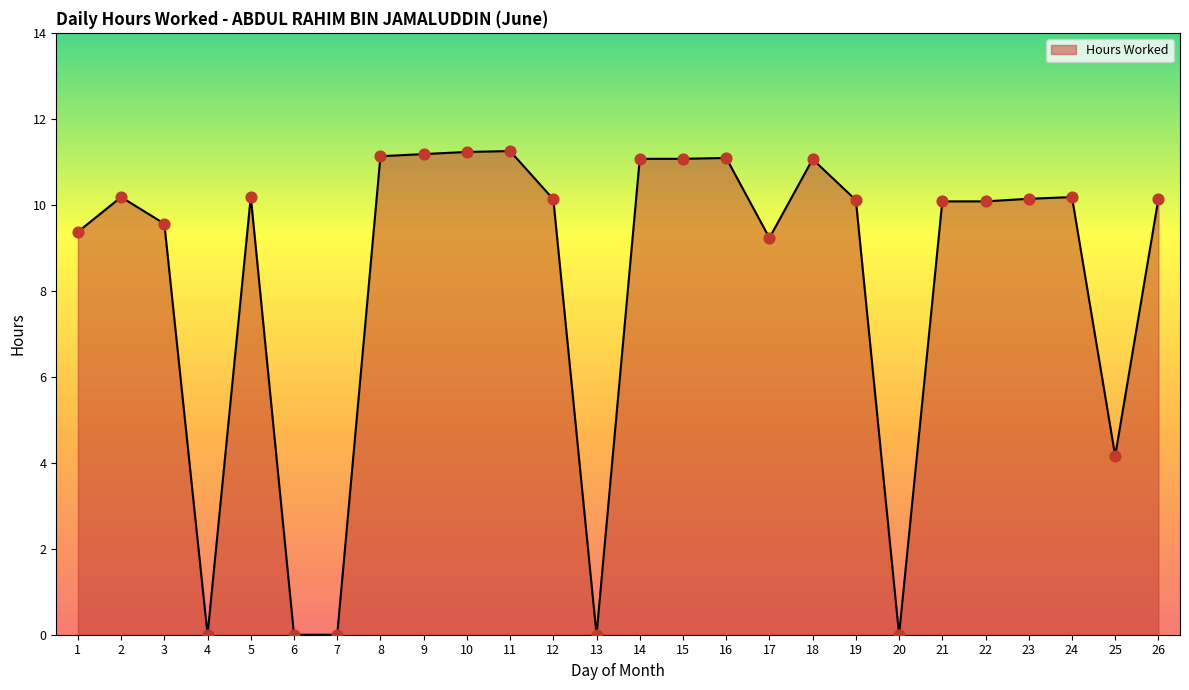

What is the ratio of the value at 21 to the value at 23?

1.0